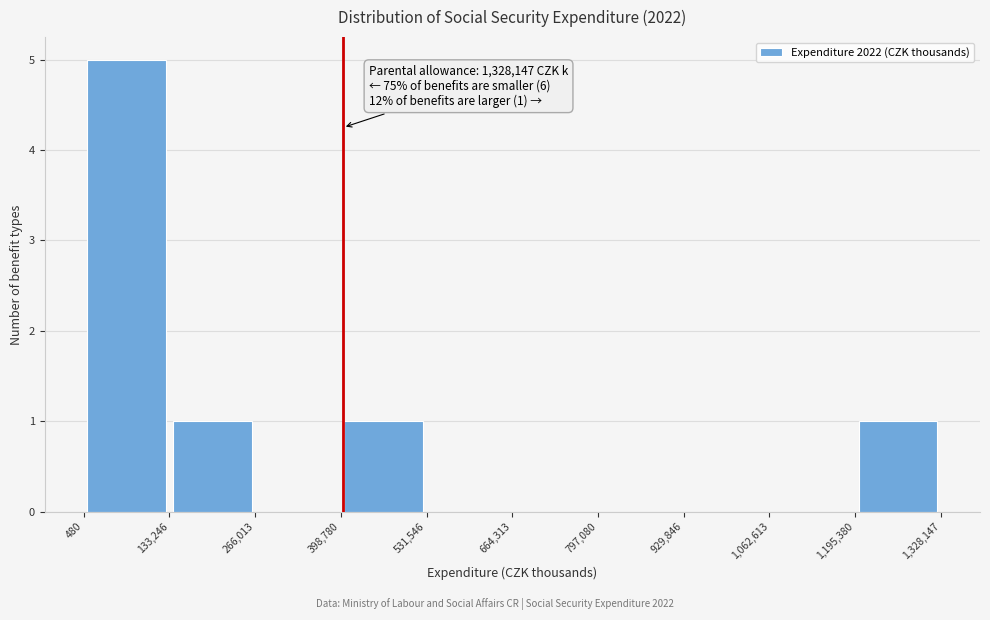

Which range on the x-axis has the tallest bar?

480 to 133,246